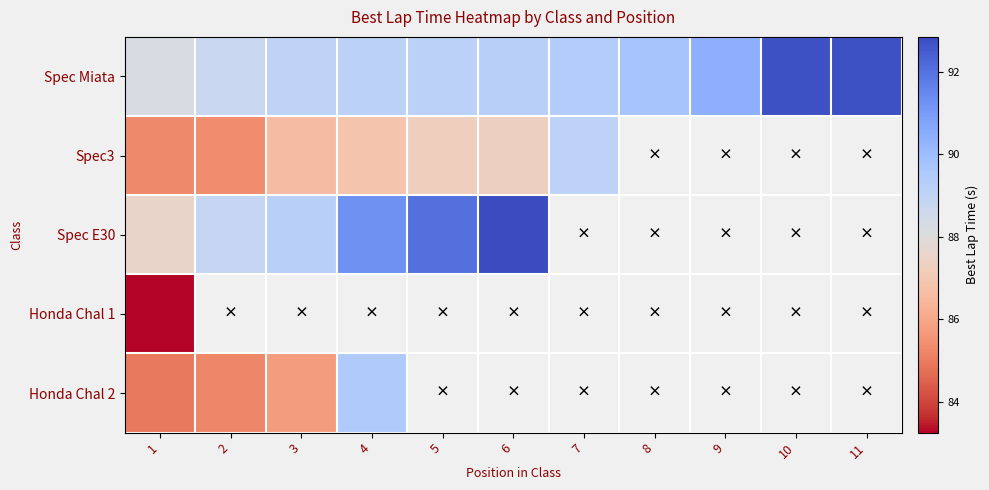

What is the difference between the highest and lowest values at 4?

4.4